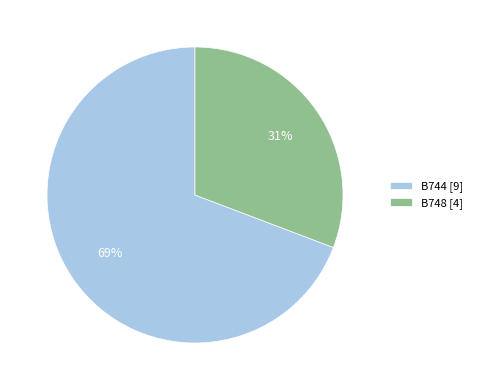

To the nearest percent, what percentage of the pie is B748?

31%